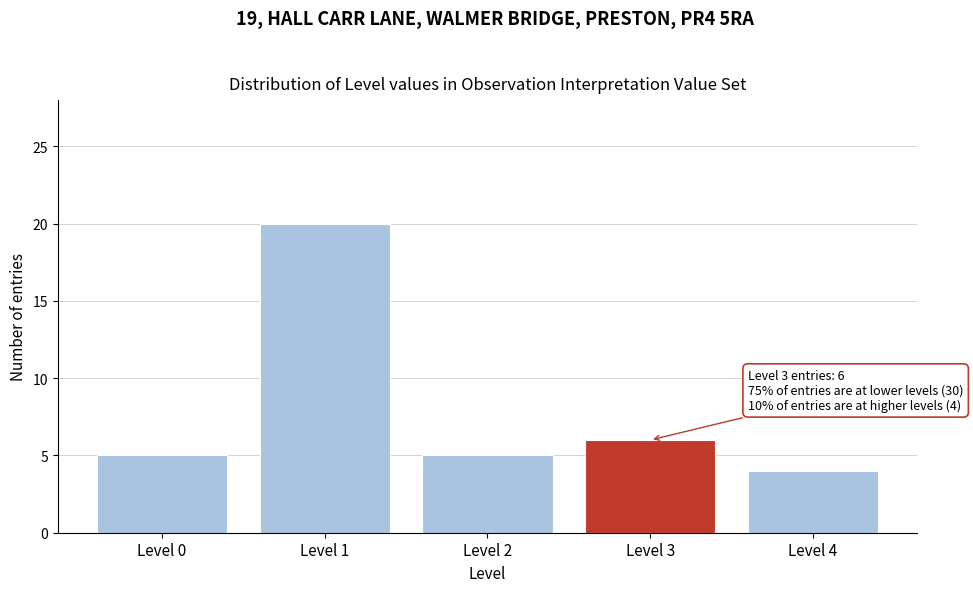

Reading left to right, extract all data points from this chart.

Level 0=5	Level 1=20	Level 2=5	Level 3=6	Level 4=4